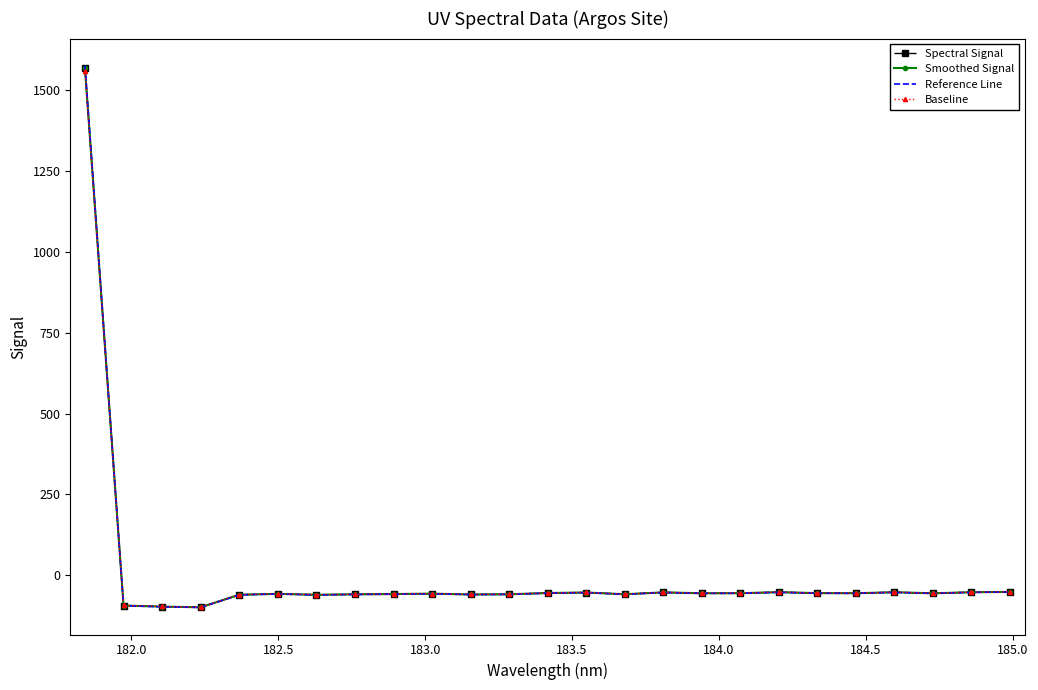

What is the greatest value displayed?

1576.8